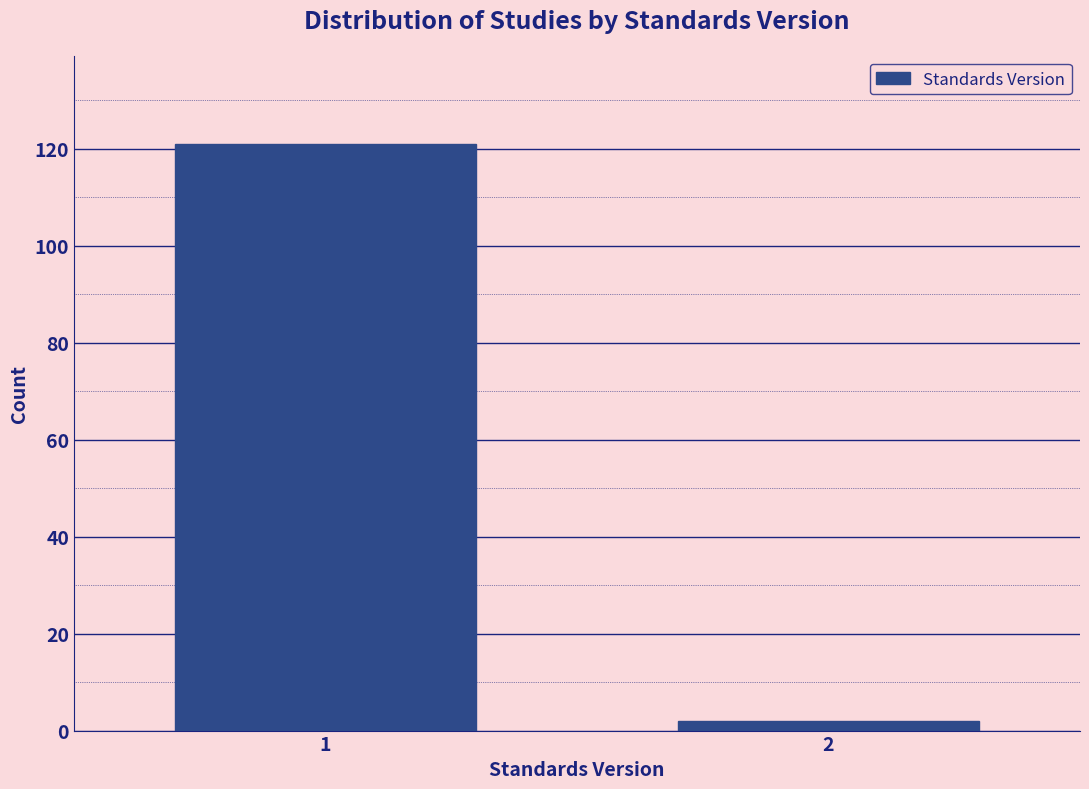

Reading left to right, what are all the values shown in this chart?

1=121	2=2